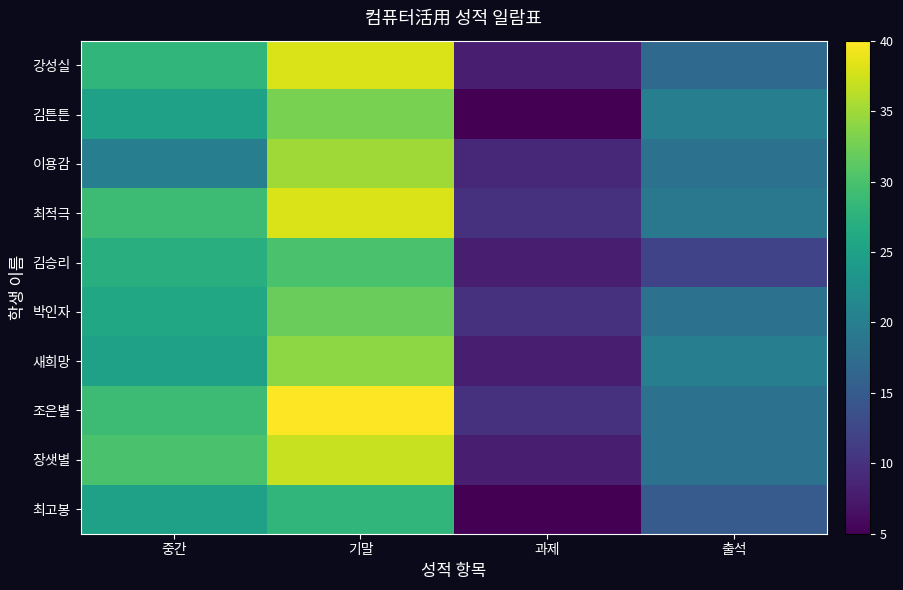

Reading left to right, extract all data points from this chart.

강성실: 중간=28	기말=38	과제=8	출석=17
김튼튼: 중간=25	기말=33	과제=5	출석=20
이용감: 중간=20	기말=35	과제=9	출석=18
최적극: 중간=29	기말=38	과제=10	출석=19
김승리: 중간=27	기말=30	과제=8	출석=12
박인자: 중간=26	기말=32	과제=10	출석=18
새희망: 중간=25	기말=34	과제=8	출석=20
조은별: 중간=29	기말=40	과제=10	출석=18
장샛별: 중간=30	기말=37	과제=8	출석=18
최고봉: 중간=25	기말=28	과제=5	출석=15